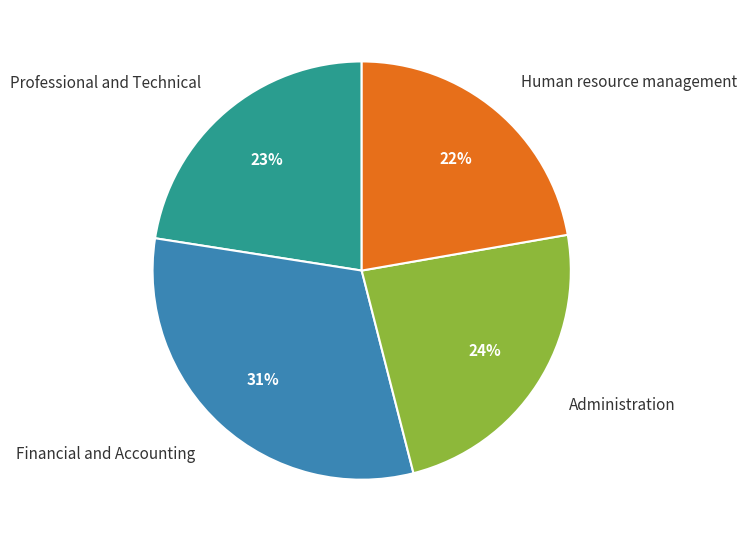

Approximately how many times larger is the value at Administration compared to Human resource management?

1.1